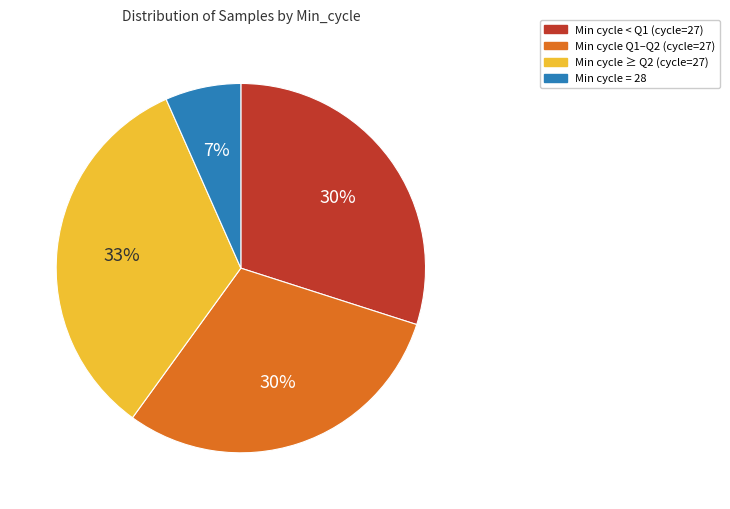

Is there any slice that represents more than half of the pie?

No